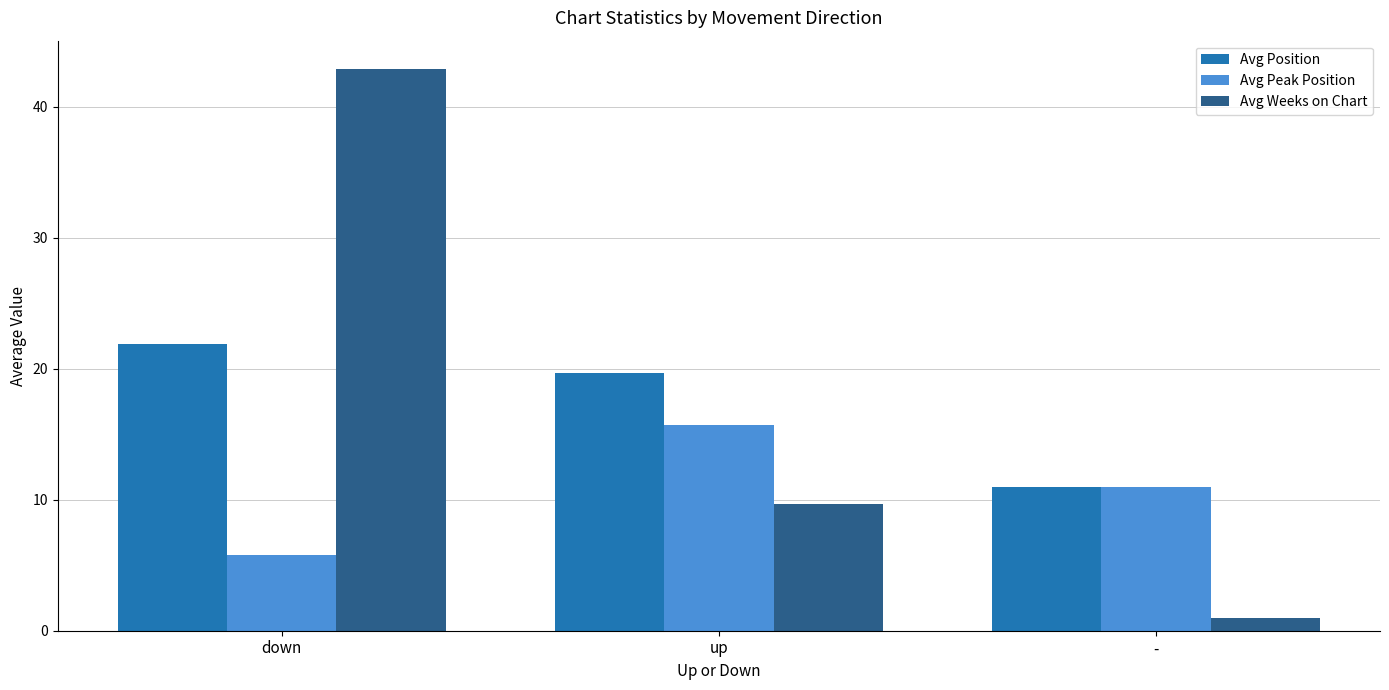

Is the value of Avg Weeks on Chart at - greater than the value of Avg Position at up?

No